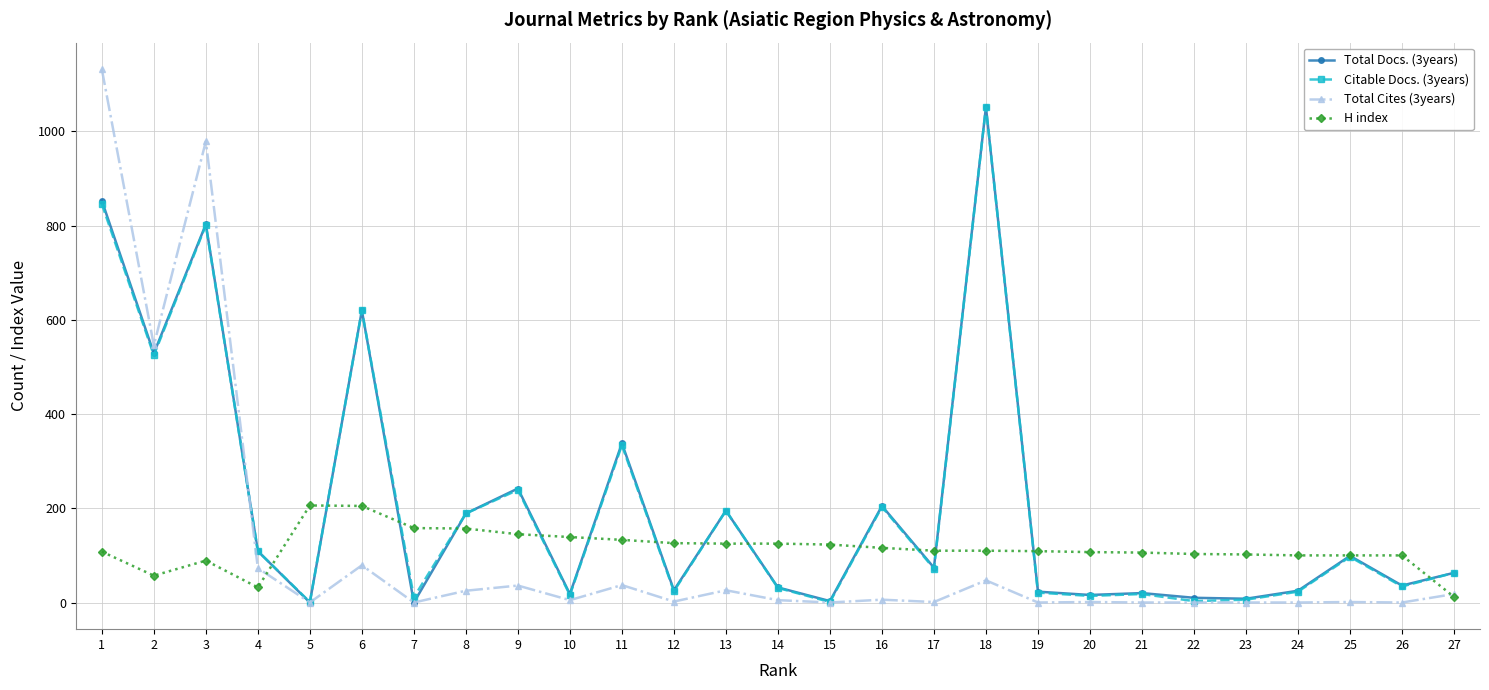

Which series has the widest spread of values?

Total Cites (3years)